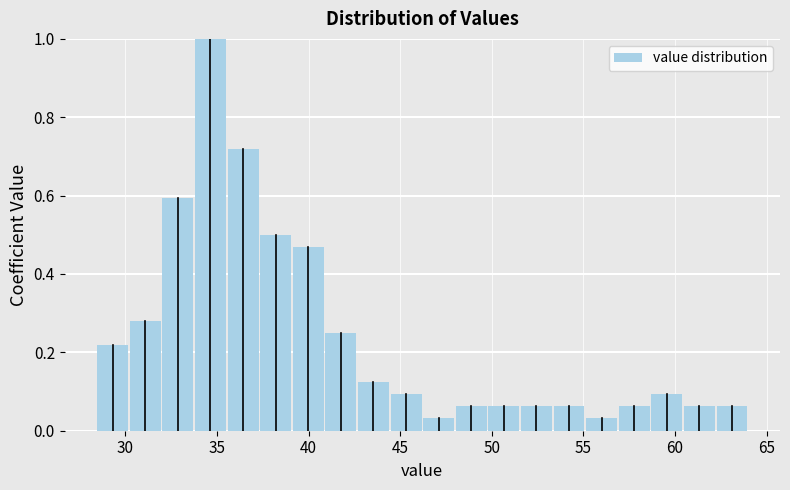

Read against the x-axis, roughly where is the centre of the tallest bar?

34.5